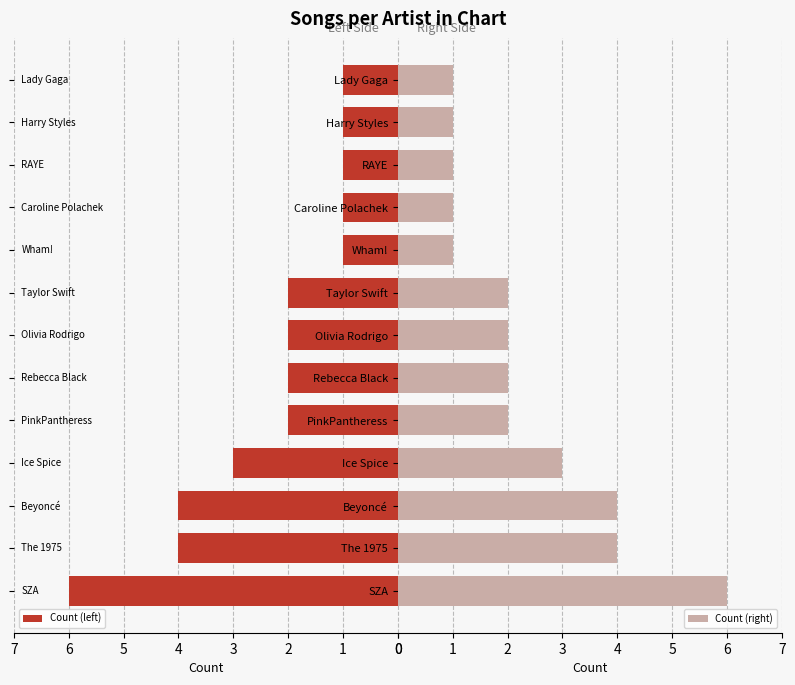

What is the highest value of the Count (left) series?

6